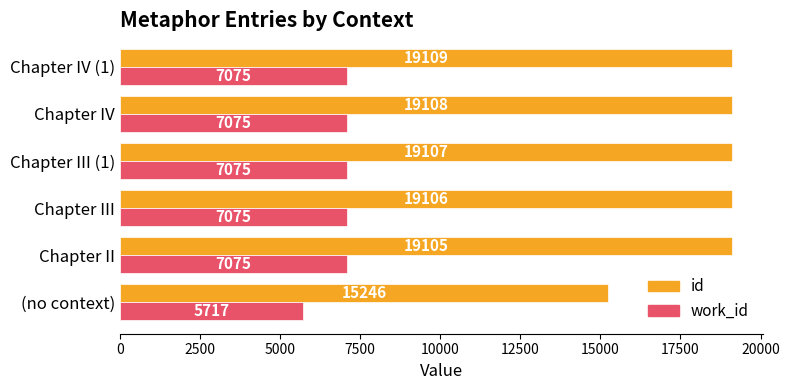

The value of id at Chapter III (1) is 9917. True or false?

False